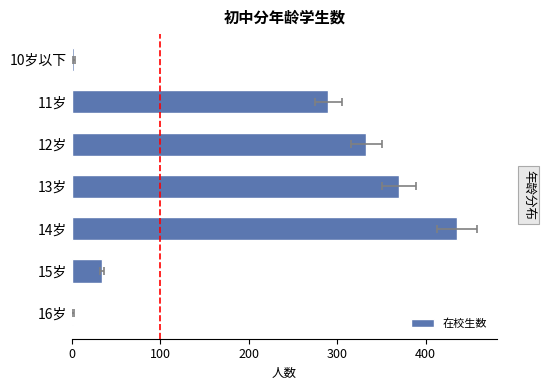

Reading right to left, what are all the values shown in this chart?

1	34	435	370	333	290	2